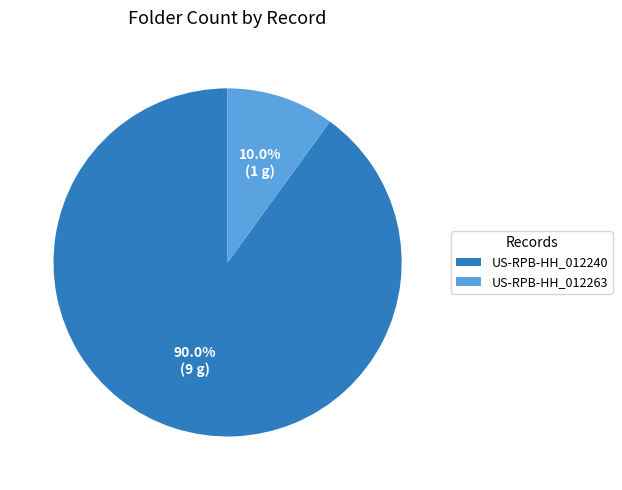

To the nearest percent, what percentage of the pie is US-RPB-HH_012263?

10%